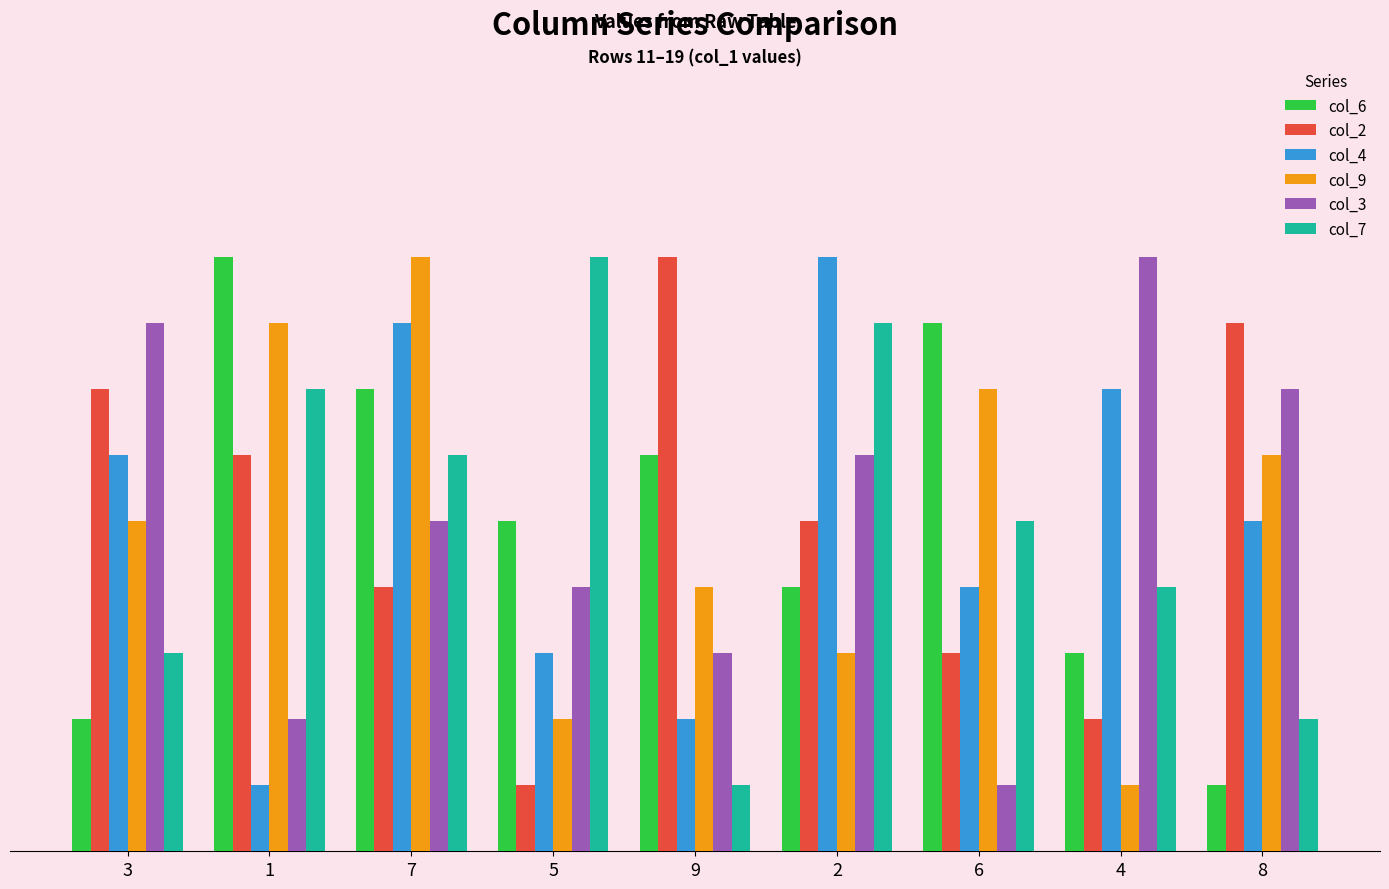

The col_4 series shows 5 at 8. True or false?

True